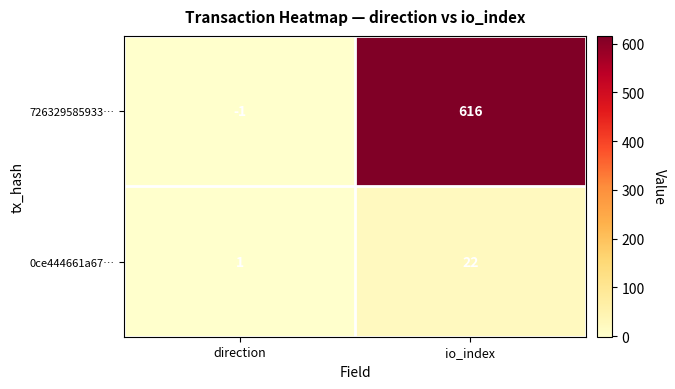

Is it true that 0ce444661a67… equals 22 at io_index?

True